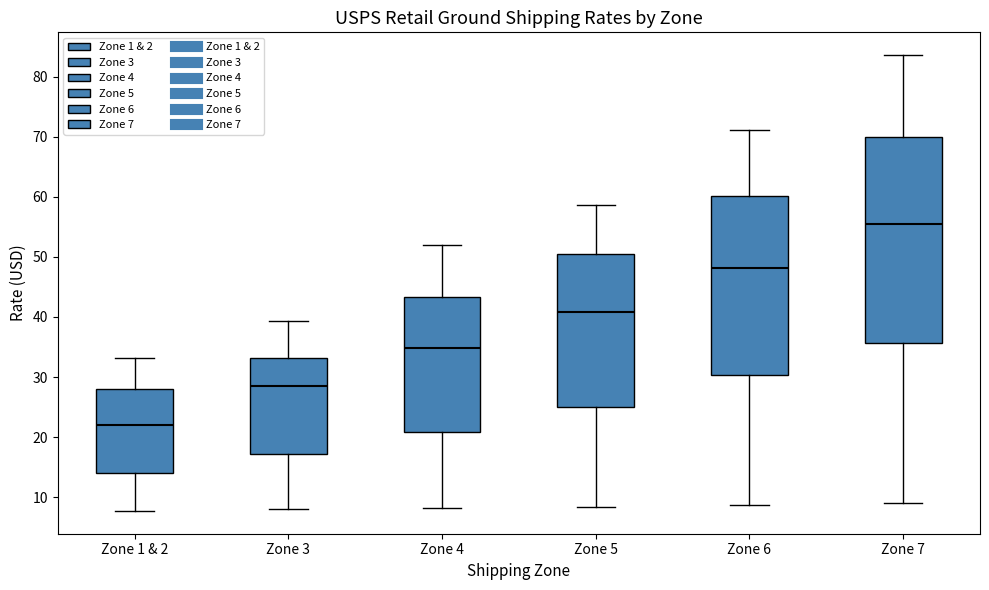

Reading left to right, read every box against the y-axis: the position of its median line, the range the box covers, and the ends of its whiskers. The values are not printed on the chart, so give them approximately, as read against the axis.

Zone 1 & 2: median 22, box 14 to 28, whiskers 8 to 33
Zone 3: median 29, box 17 to 33, whiskers 8 to 39
Zone 4: median 35, box 21 to 43, whiskers 8 to 52
Zone 5: median 41, box 25 to 51, whiskers 8 to 59
Zone 6: median 48, box 30 to 60, whiskers 9 to 71
Zone 7: median 55, box 36 to 70, whiskers 9 to 84